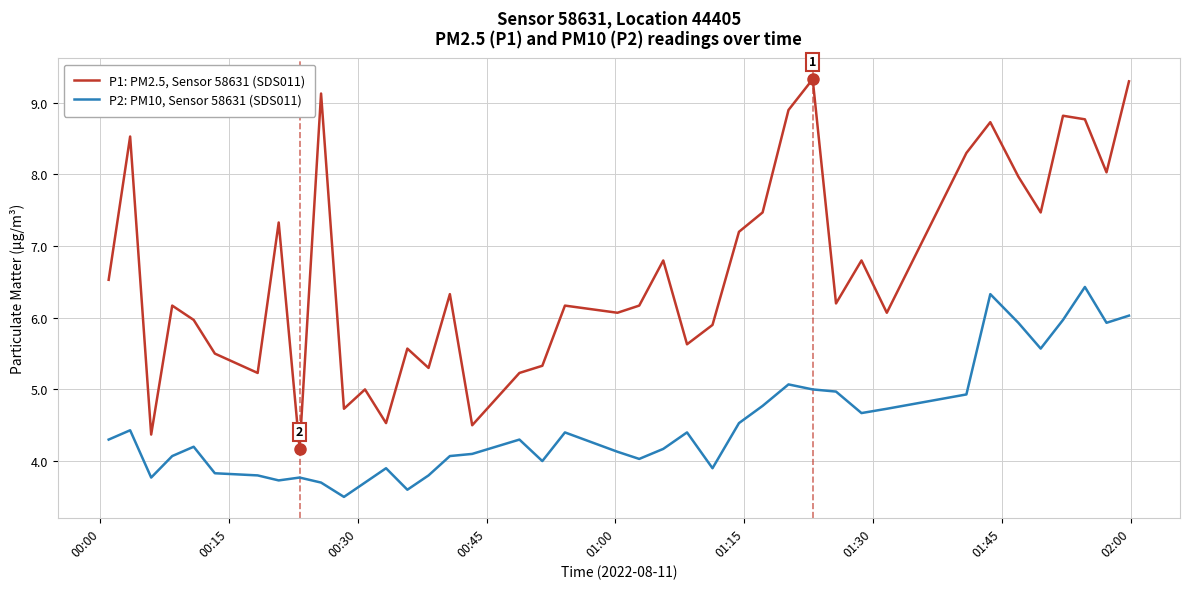

True or false: P1: PM2.5, Sensor 58631 (SDS011) and P2: PM10, Sensor 58631 (SDS011) intersect in this chart.

False